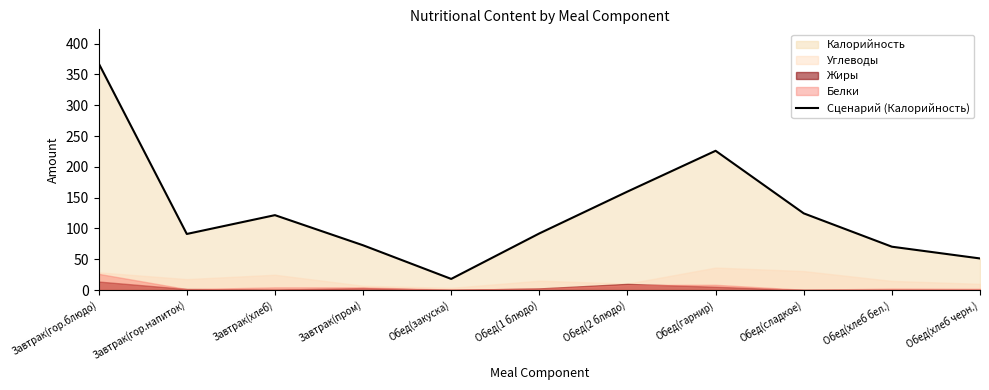

Does the chart have visible grid lines?

No